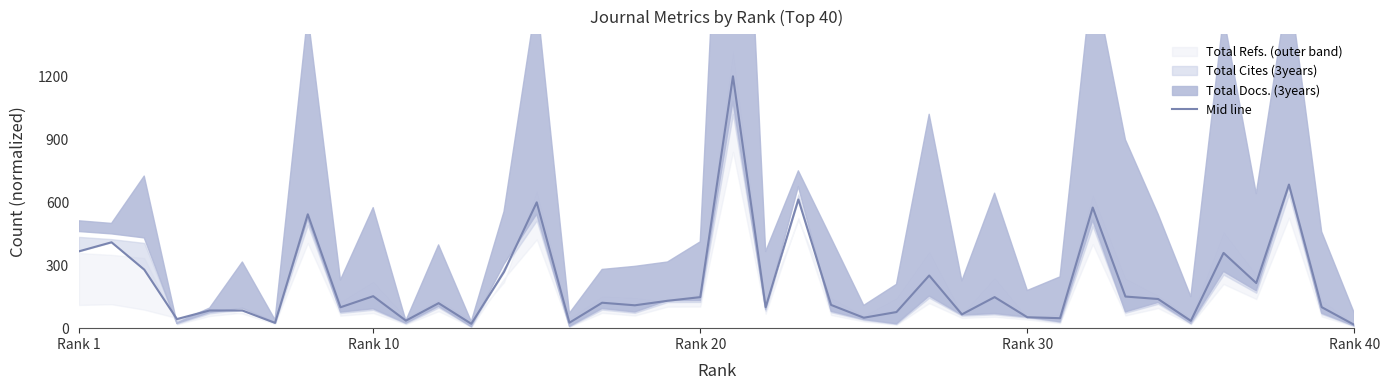

How many values exceed 121?

20